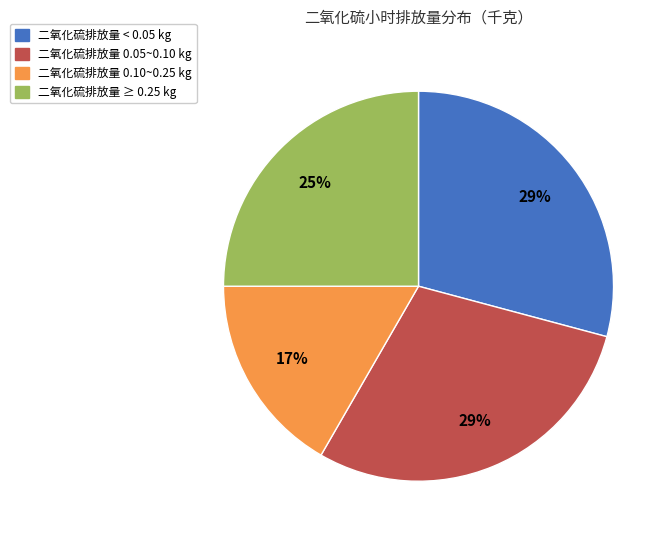

Does any single category account for the majority?

No